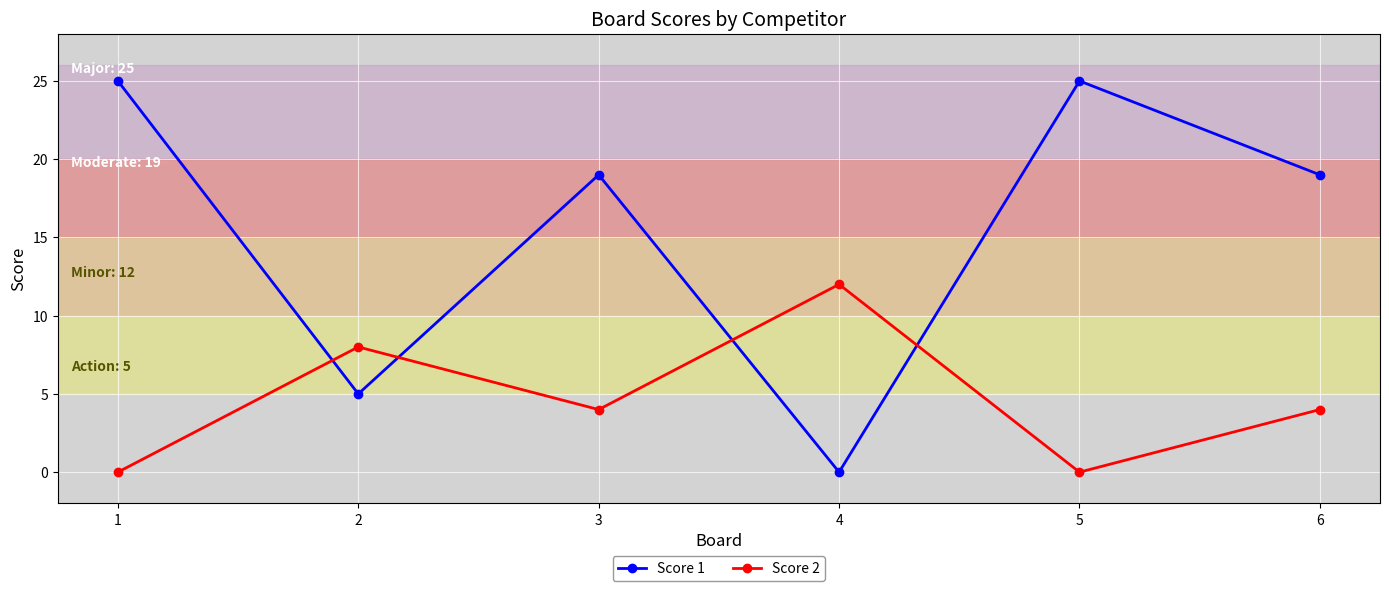

How many series are shown in this chart?

2